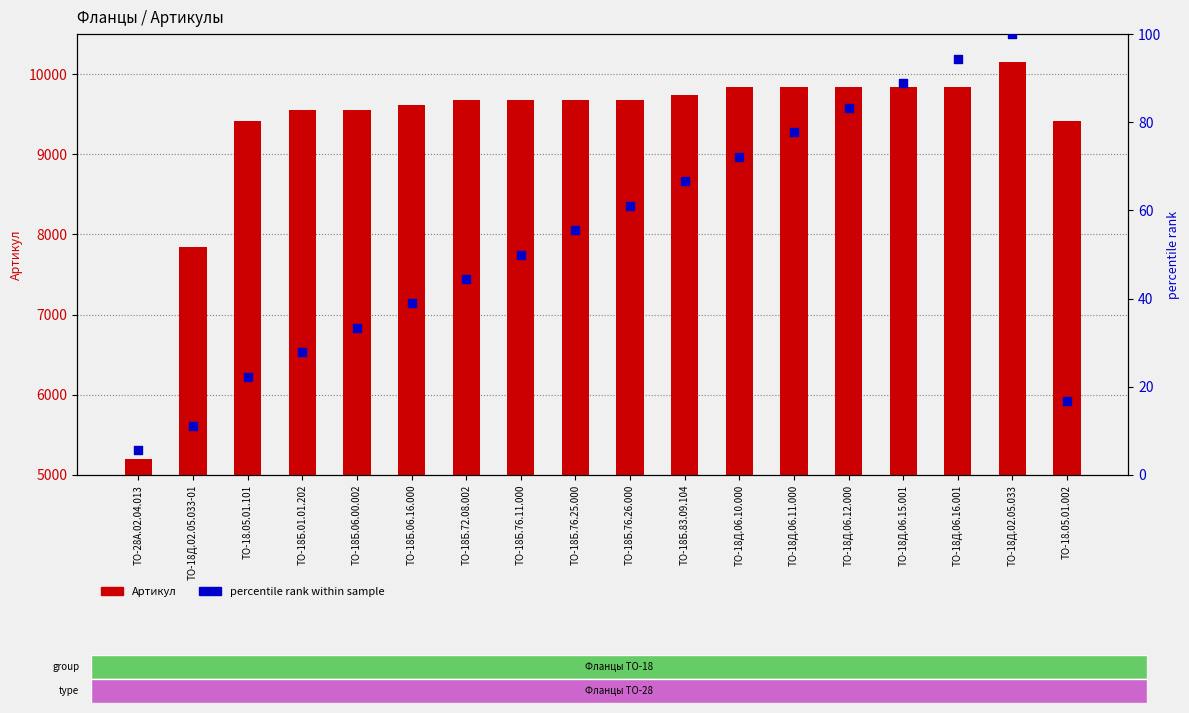

What is the total value across all series at ТО-18Д.06.11.000?

9916.8